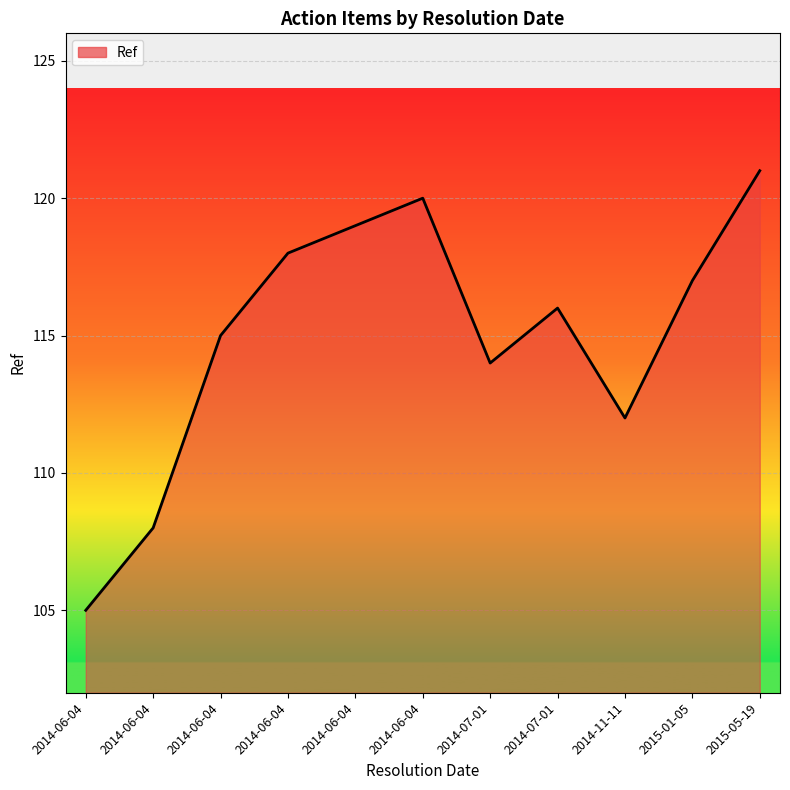

Does the chart display data point markers on the line(s)?

No